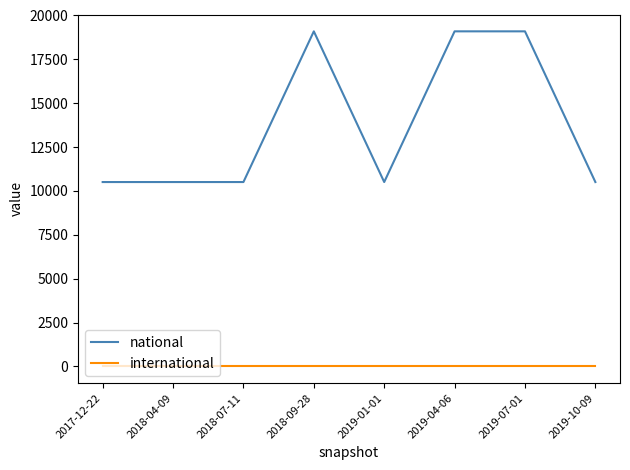

True or false: international and national intersect in this chart.

False